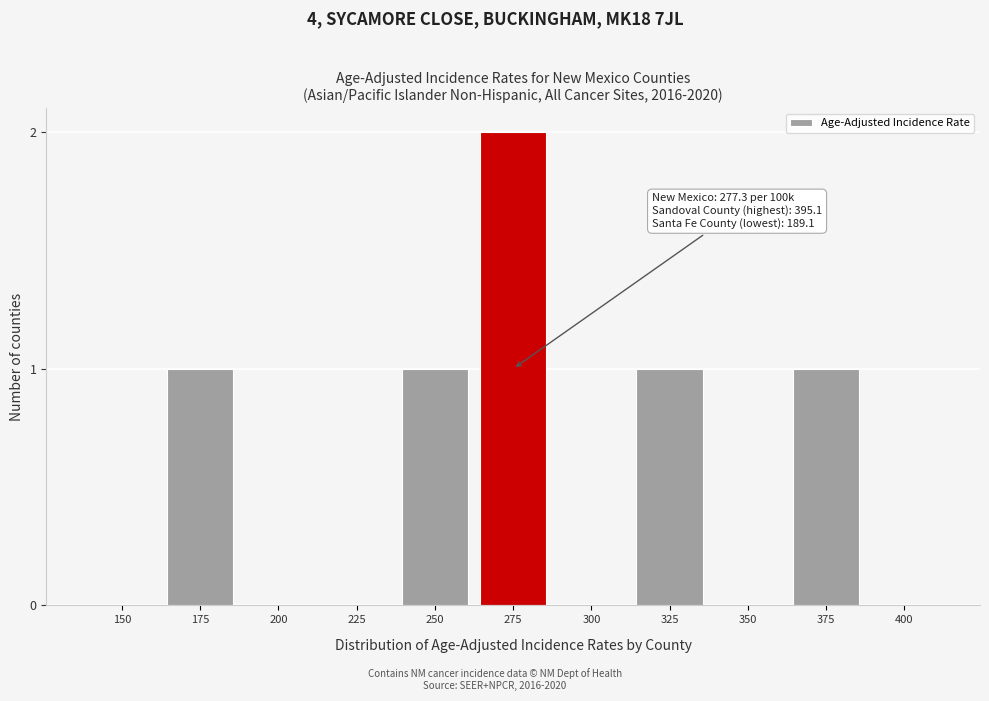

Reading left to right, list all the values displayed in this chart.

150=0	175=1	200=0	225=0	250=1	275=2	300=0	325=1	350=0	375=1	400=0